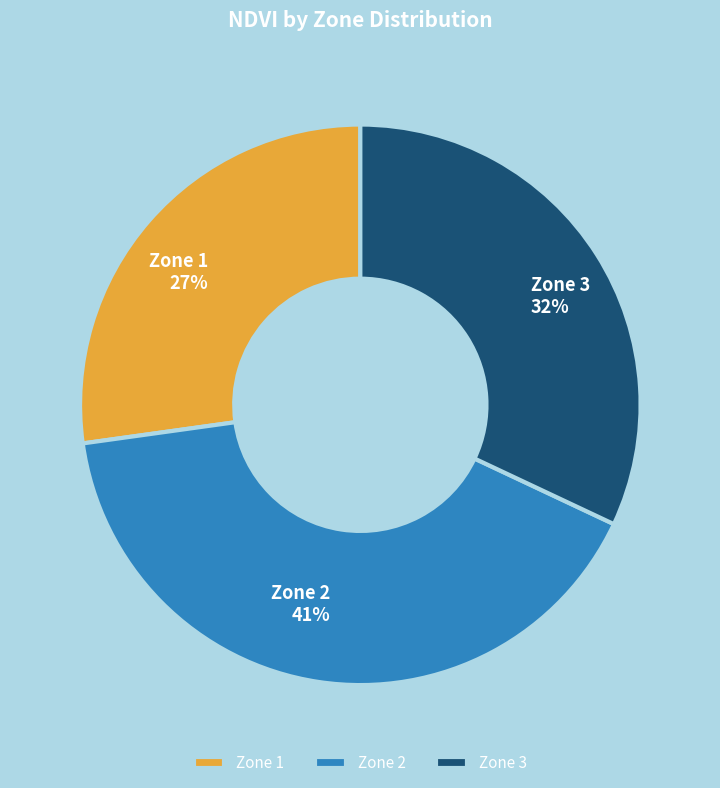

Combined, do Zone 2 and Zone 1 account for over 50%?

Yes